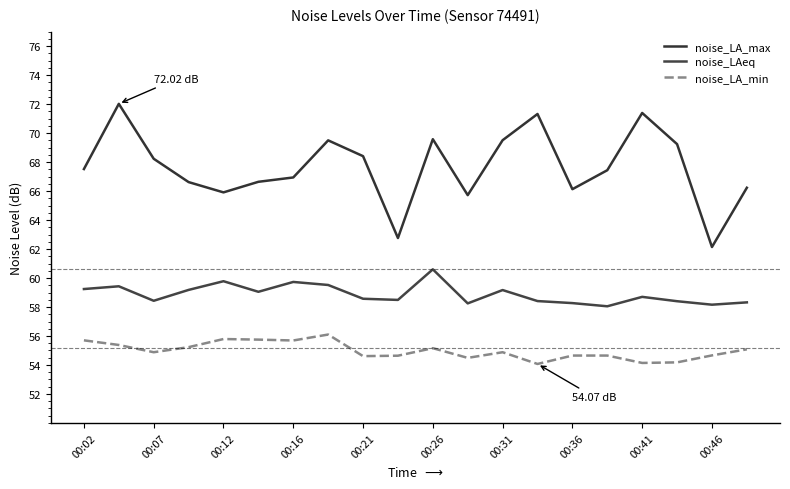

True or false: noise_LA_min and noise_LAeq intersect in this chart.

False